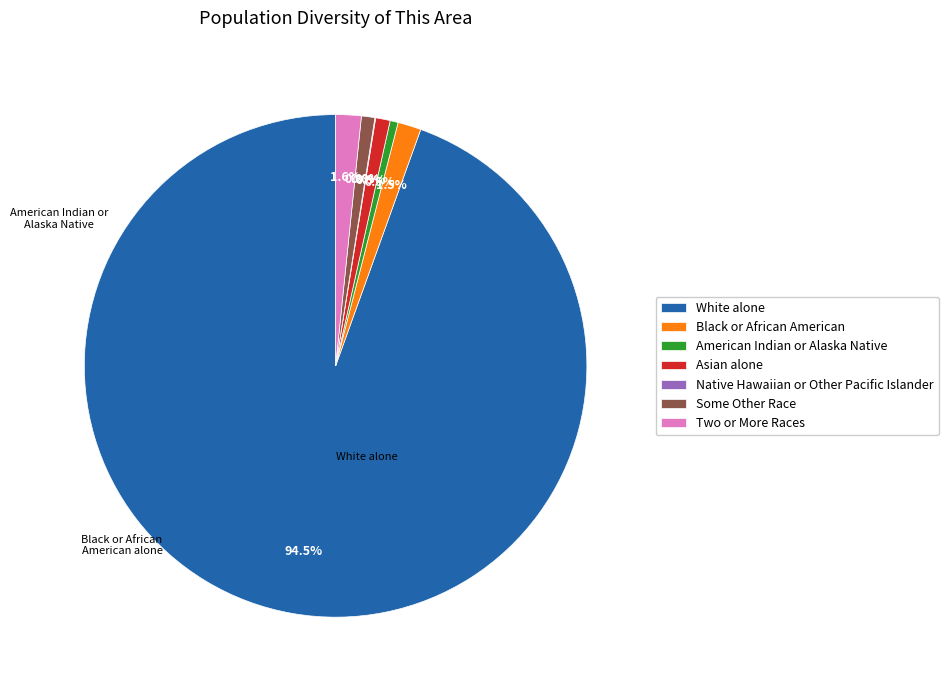

Do American Indian or Alaska Native and Two or More Races together represent more than half of the pie?

No